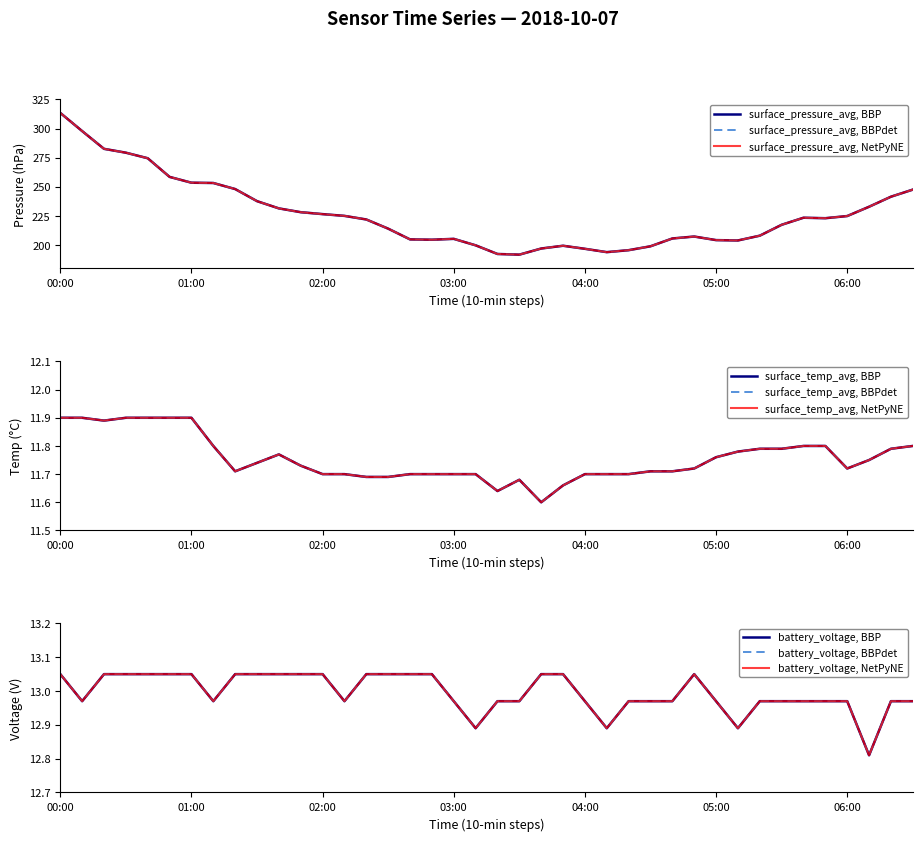

How many categories are shown in the chart?

40